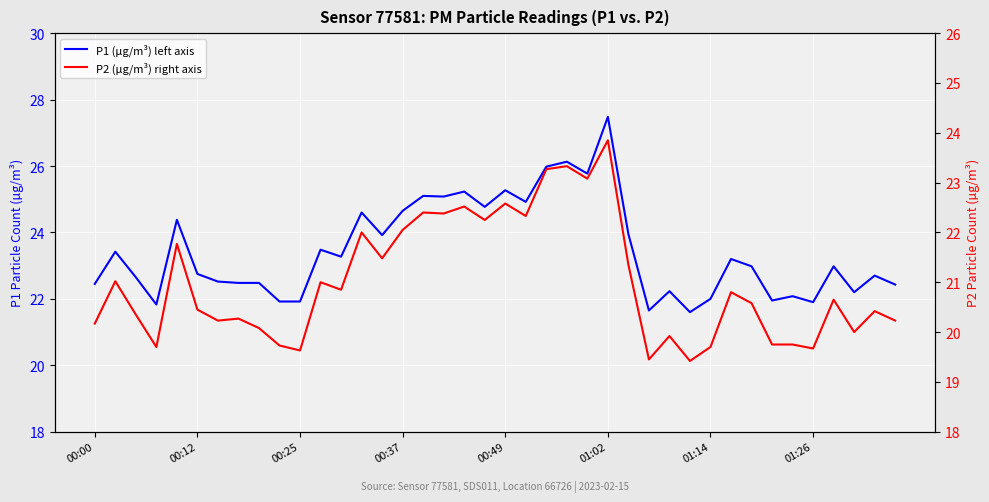

List the series in order of their peak value, highest first.

P1 (µg/m³) left axis, P2 (µg/m³) right axis